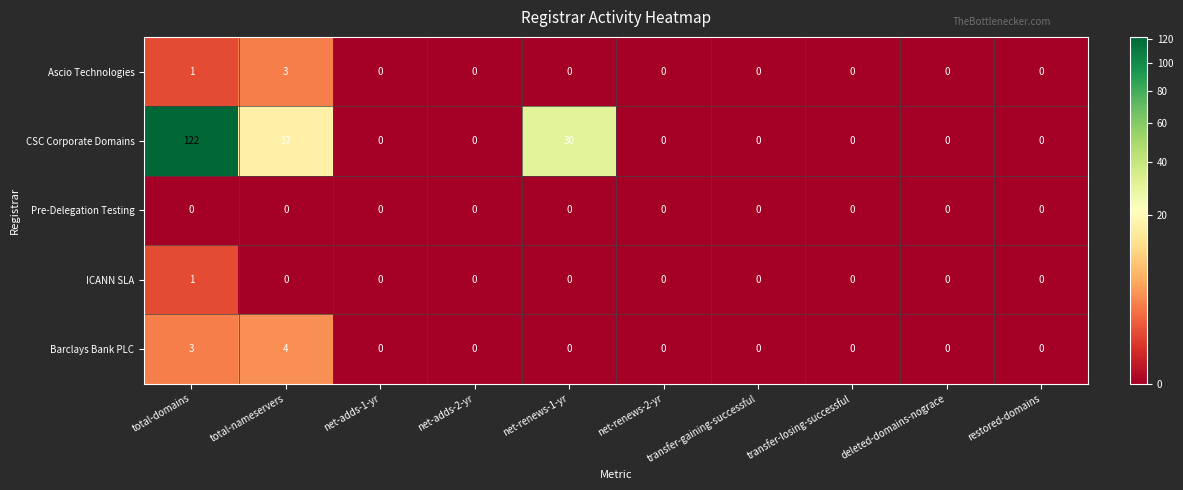

Which series has the largest range (max minus min)?

CSC Corporate Domains